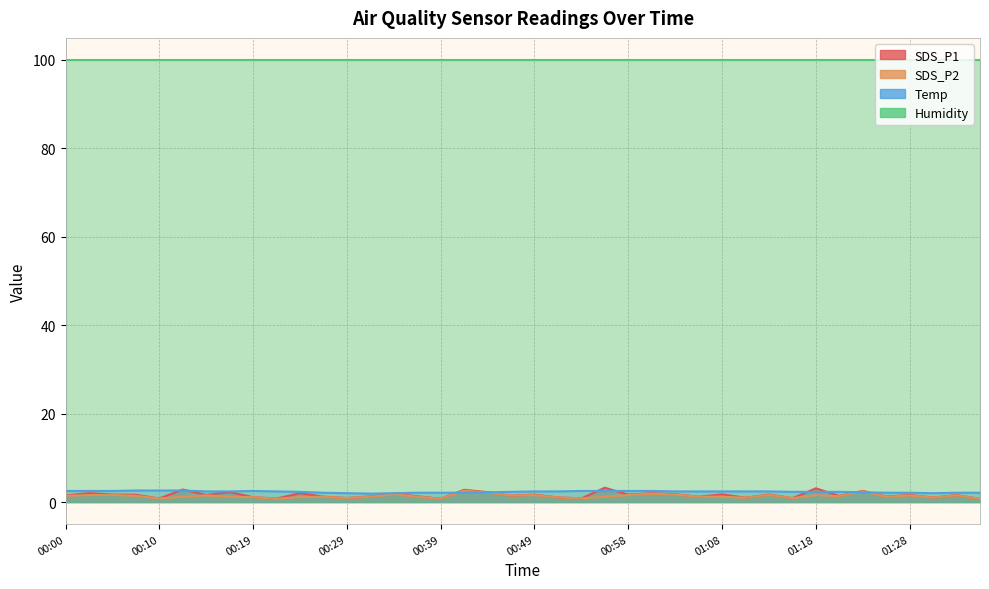

Read the Temp value at 00:17.

2.4